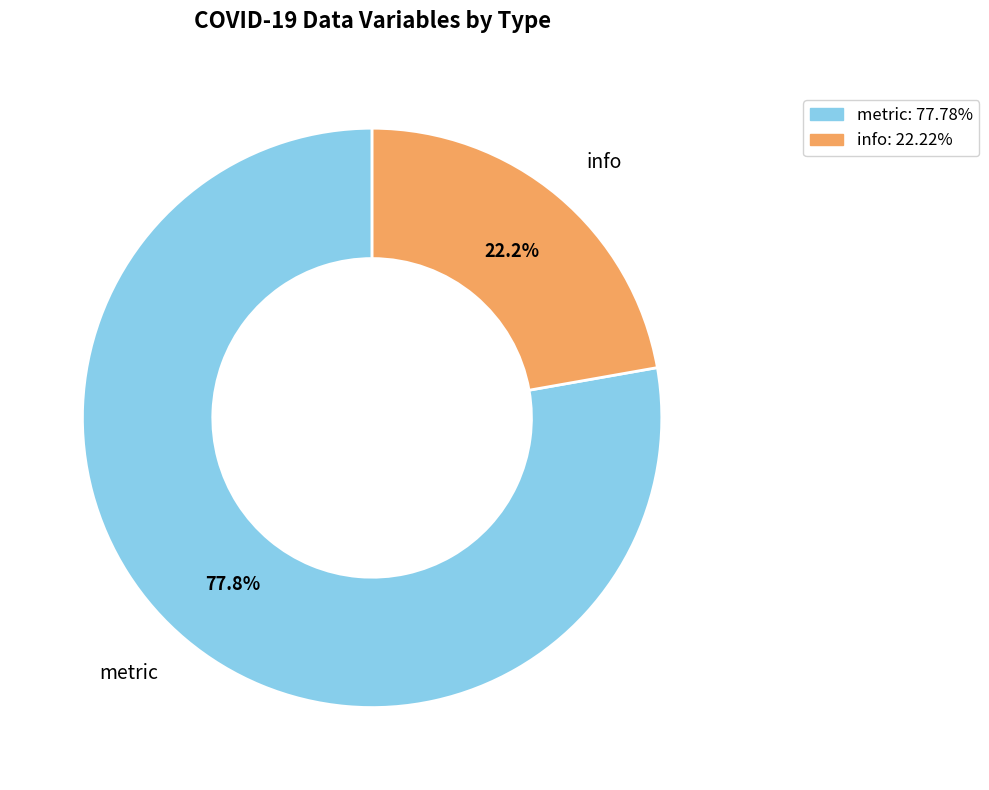

What is the smallest slice in the pie chart?

info